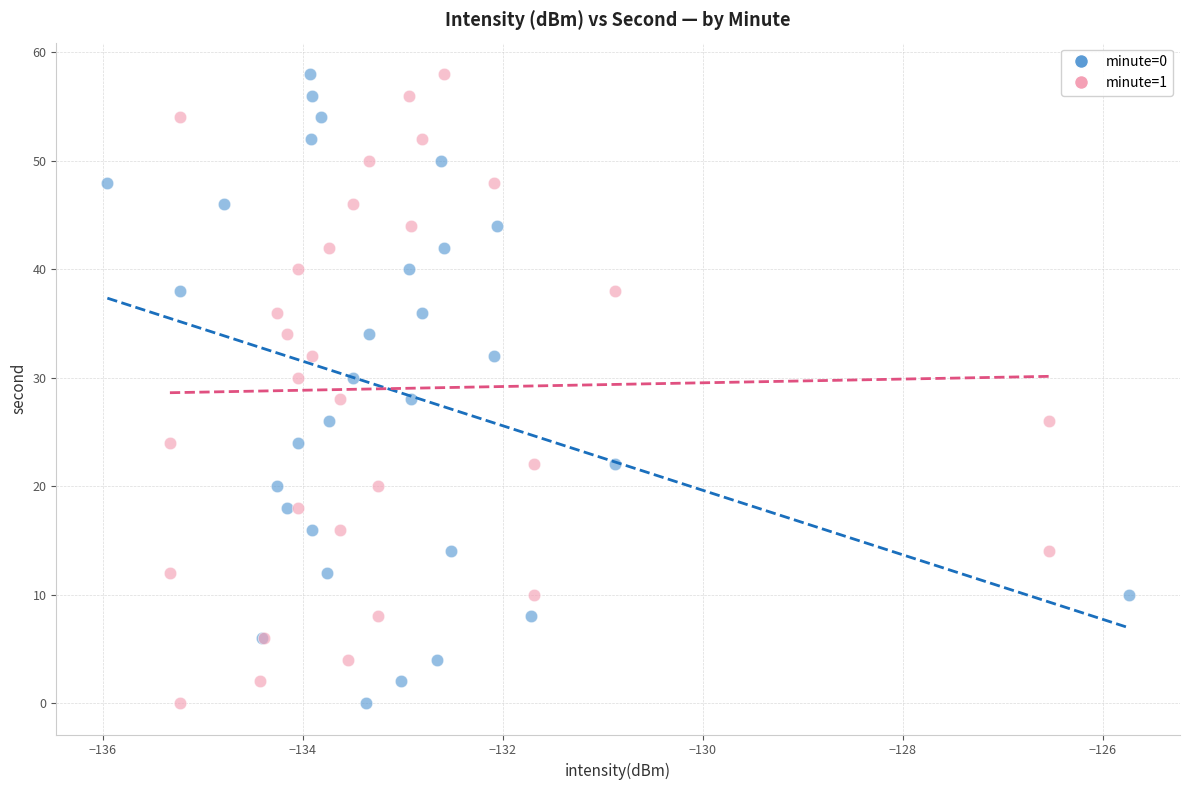

What are all the series names shown in the legend?

minute=0, minute=1